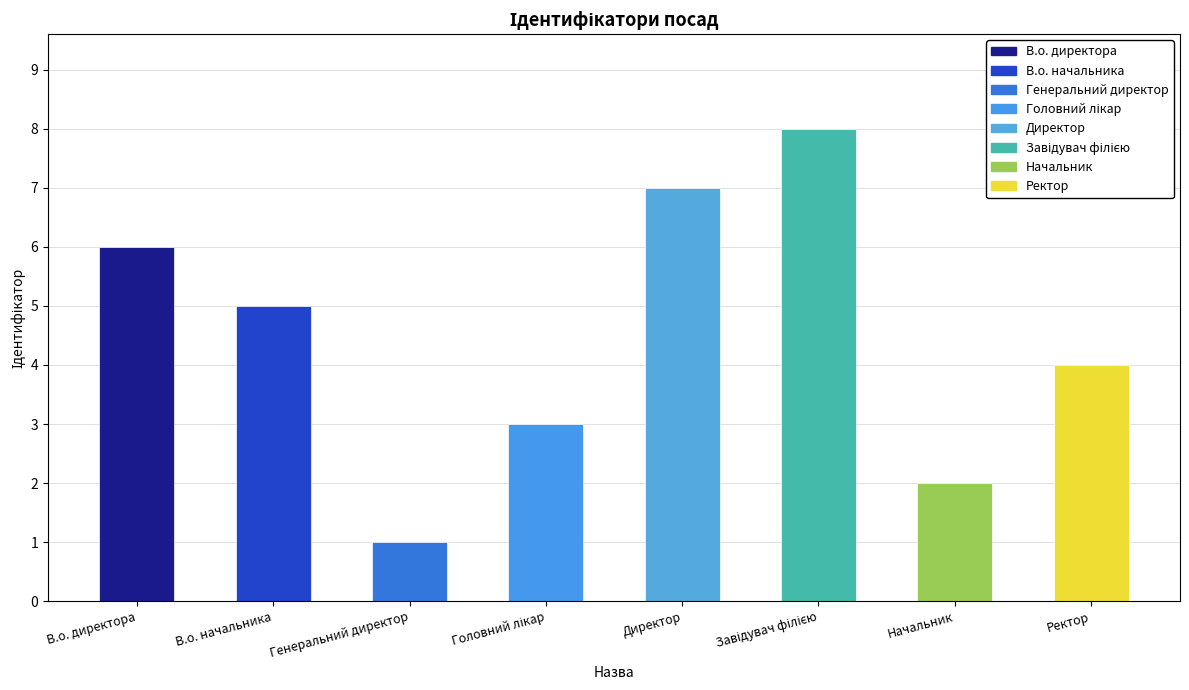

What is the greatest value displayed?

8